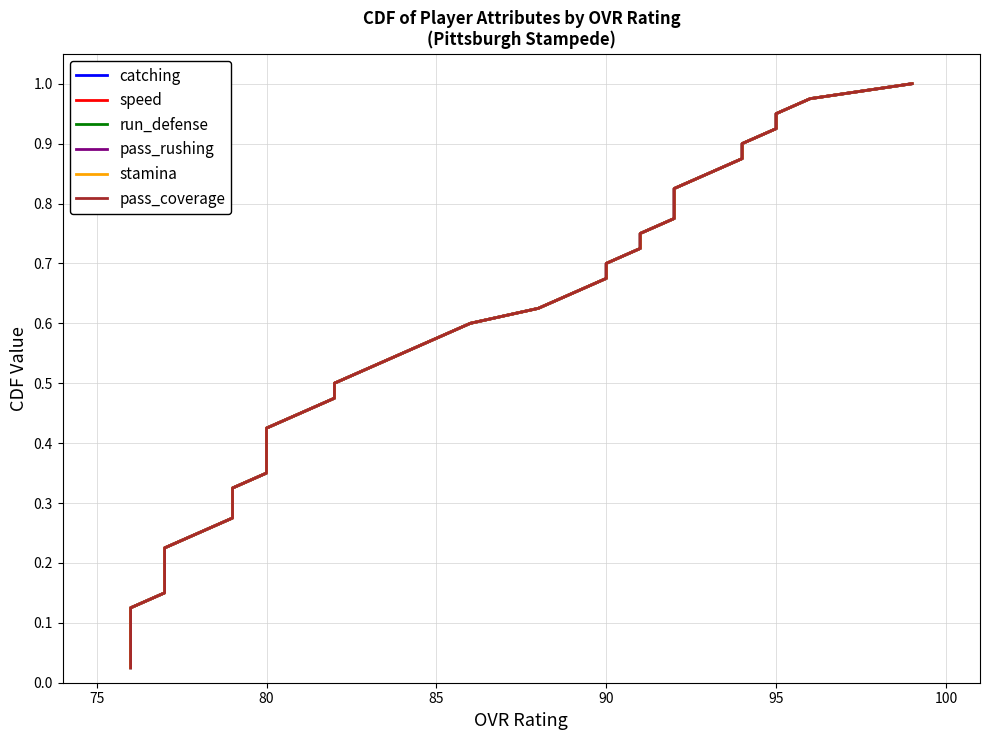

Rank the series at 80 from highest to lowest value.

catching, speed, run_defense, pass_rushing, stamina, pass_coverage